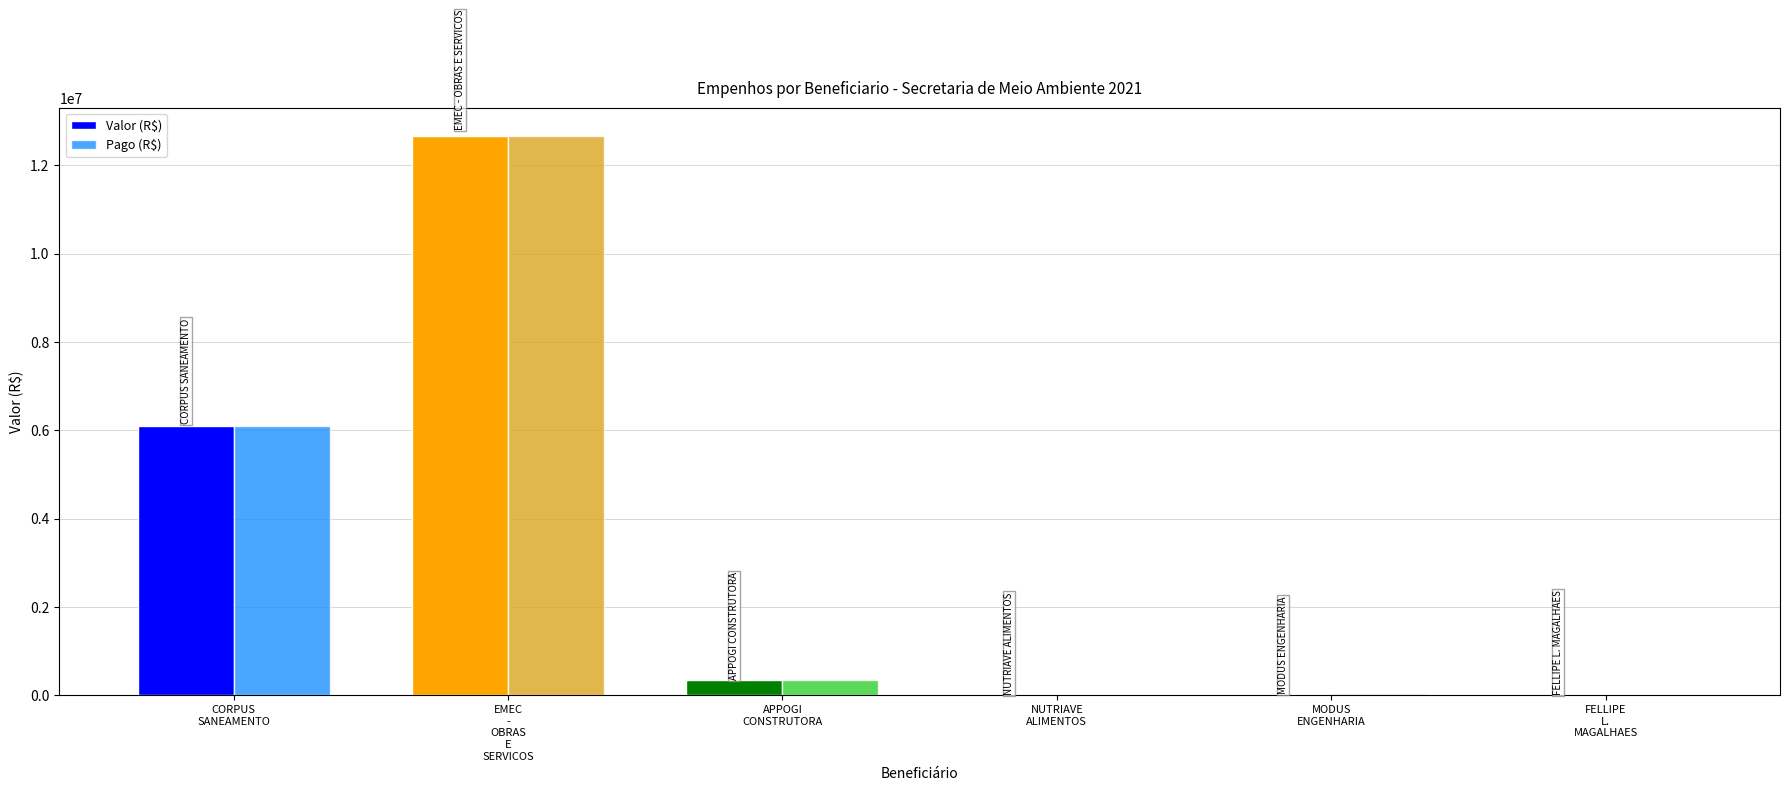

What is the sum of all Valor (R$) values?

19136470.5